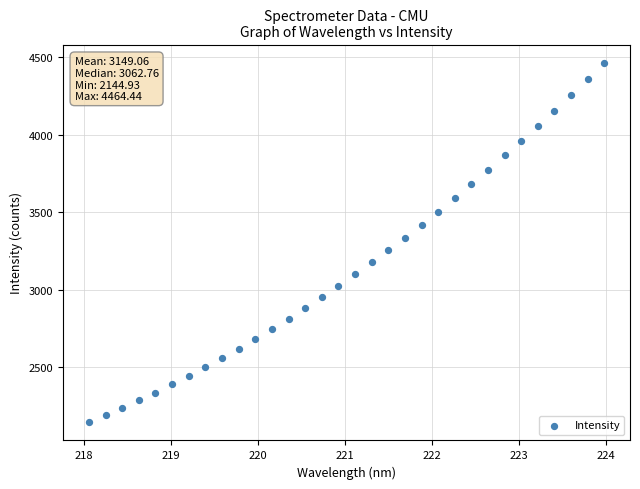

What is the range of X values (max minus min)?

5.9